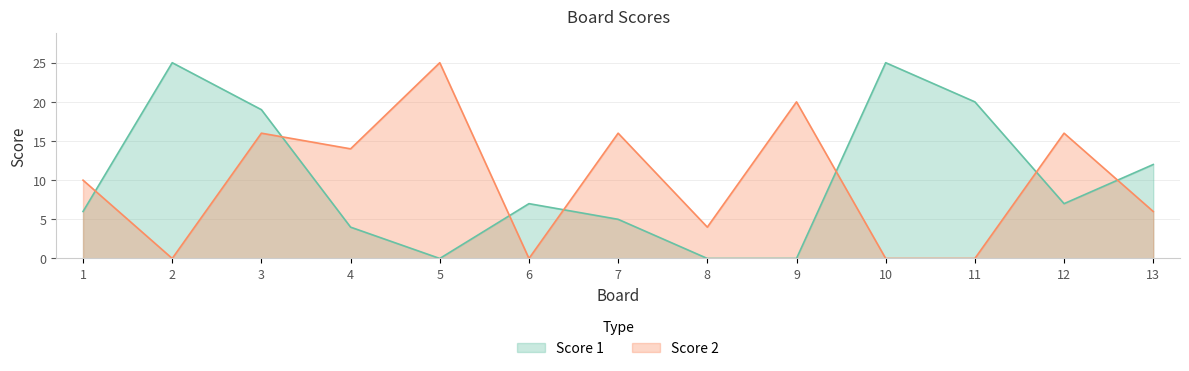

Count the number of categories in the chart.

13